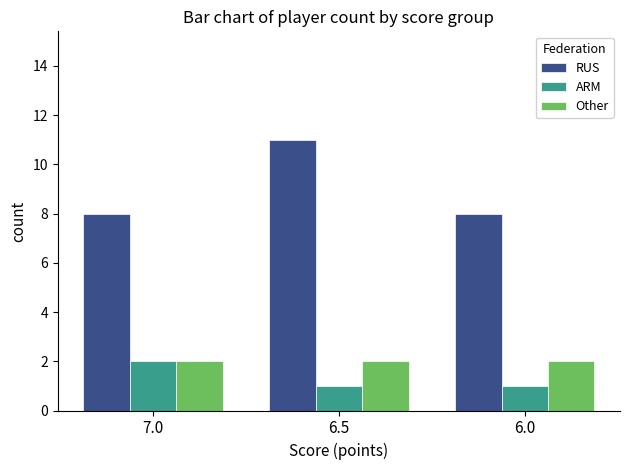

Reading left to right, transcribe all the data shown in this chart.

RUS: 7.0=8	6.5=11	6.0=8
ARM: 7.0=2	6.5=1	6.0=1
Other: 7.0=2	6.5=2	6.0=2